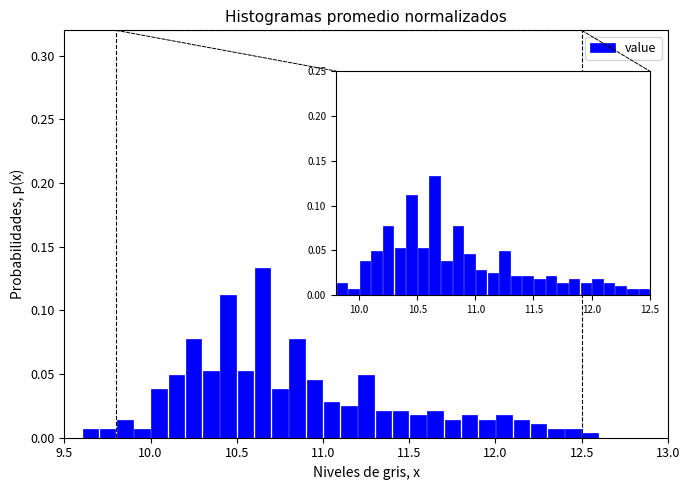

Around what value on the x-axis is the tallest bar? Give the approximate position of its centre, as read against the axis.

10.65